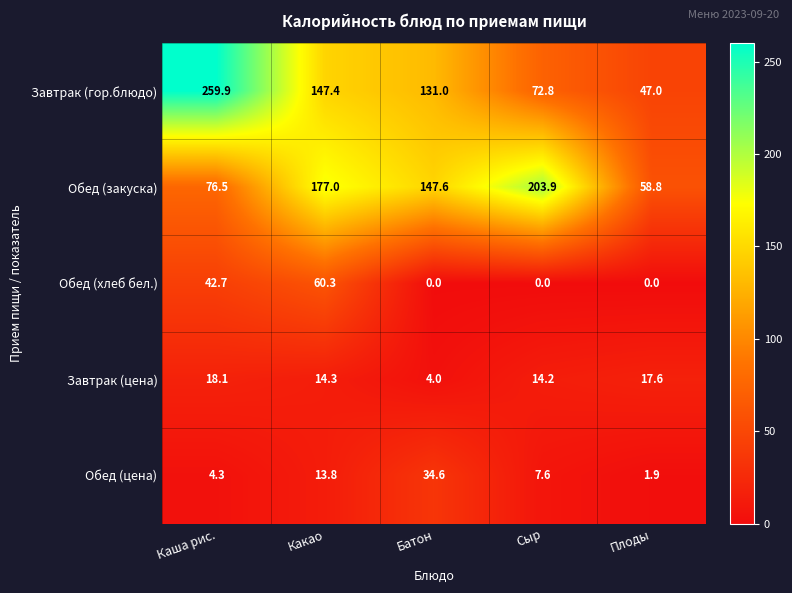

At which label does Обед (хлеб бел.) reach its peak?

Какао